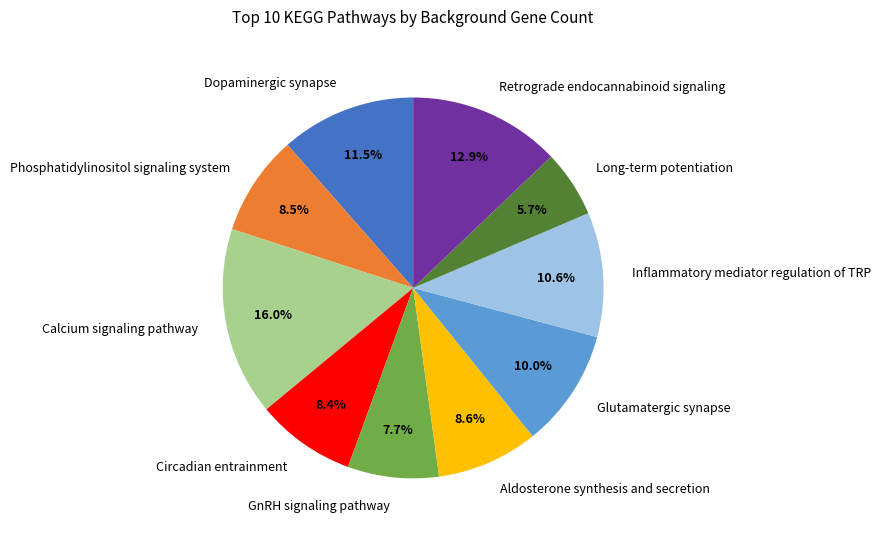

True or false: Circadian entrainment accounts for 8% of the total.

True